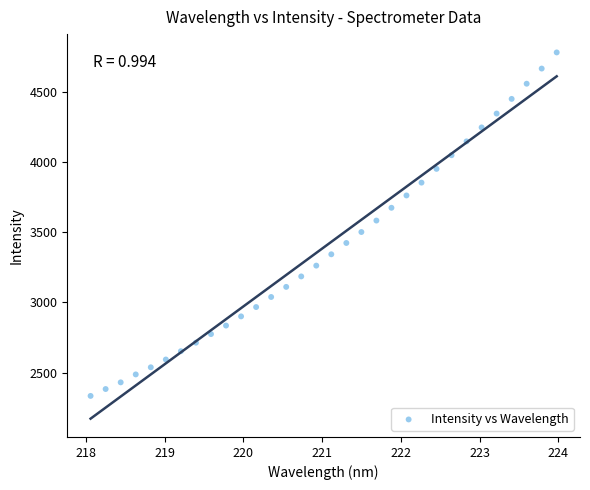

What is the range of X values (max minus min)?

5.9